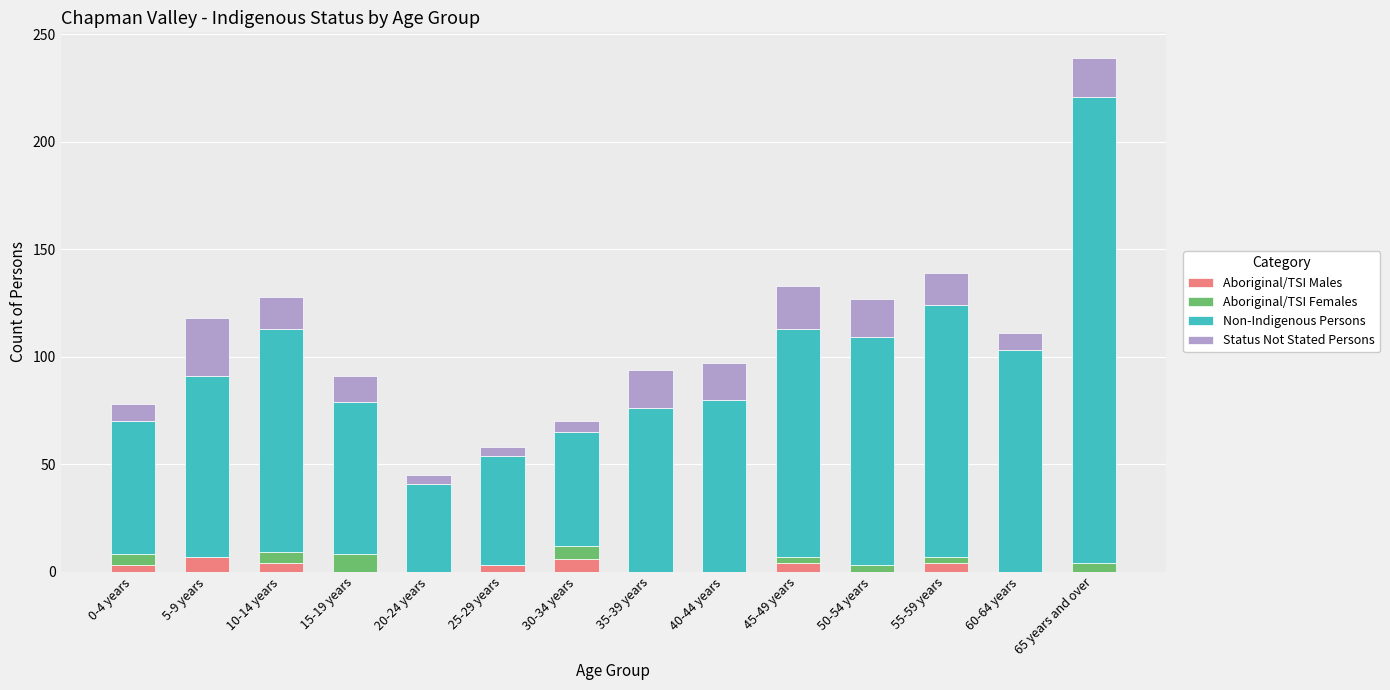

Count the number of categories in the chart.

14